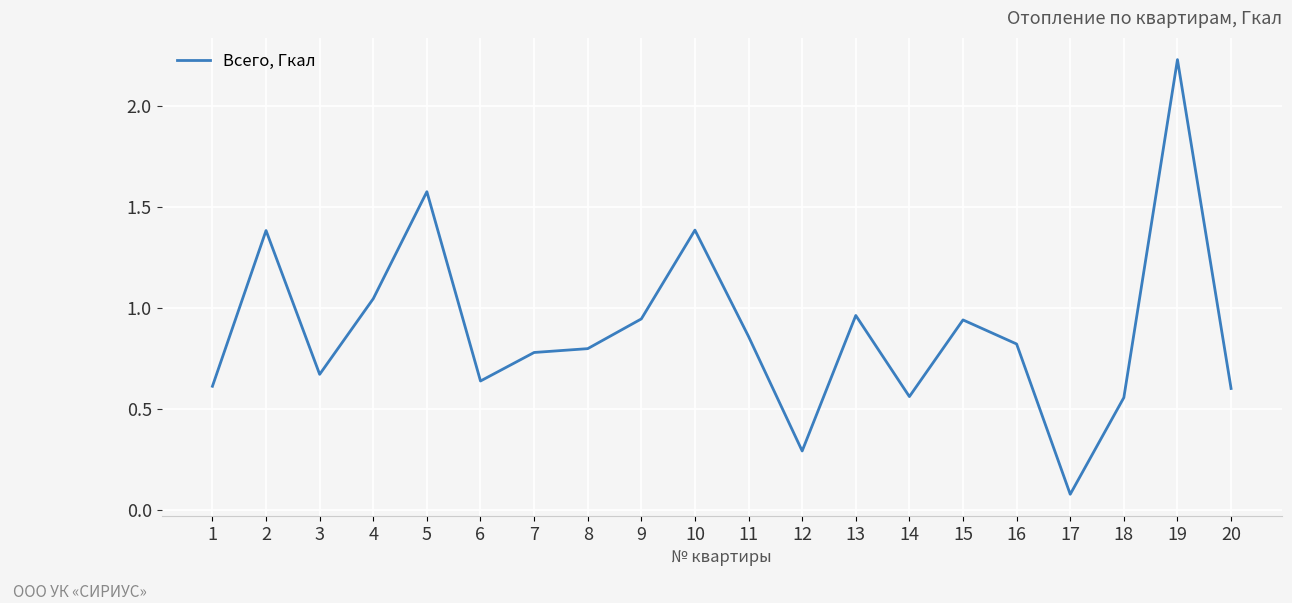

True or false: the data shows 0.6 at 14.

True